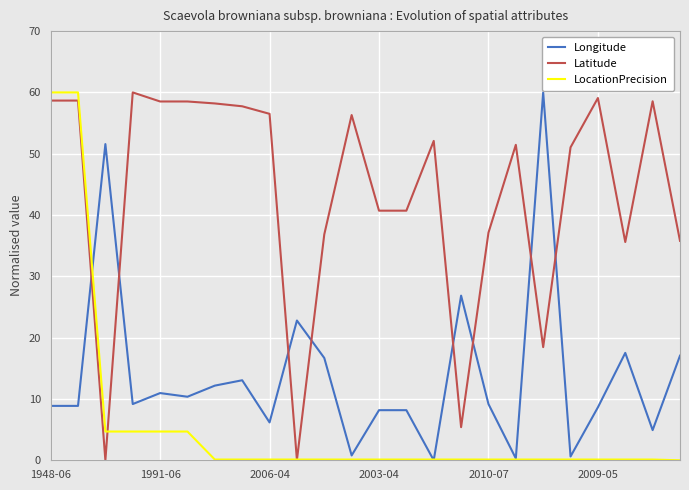

Count the number of data series in this chart.

3